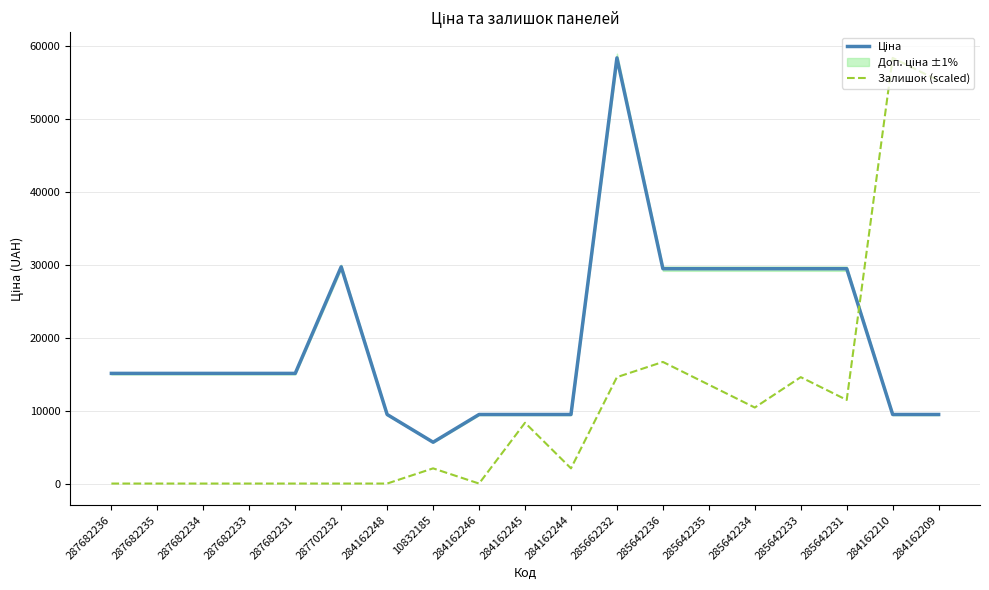

What is the sum of the Залишок (scaled) values at 284162244 and 284162209?

57383.2